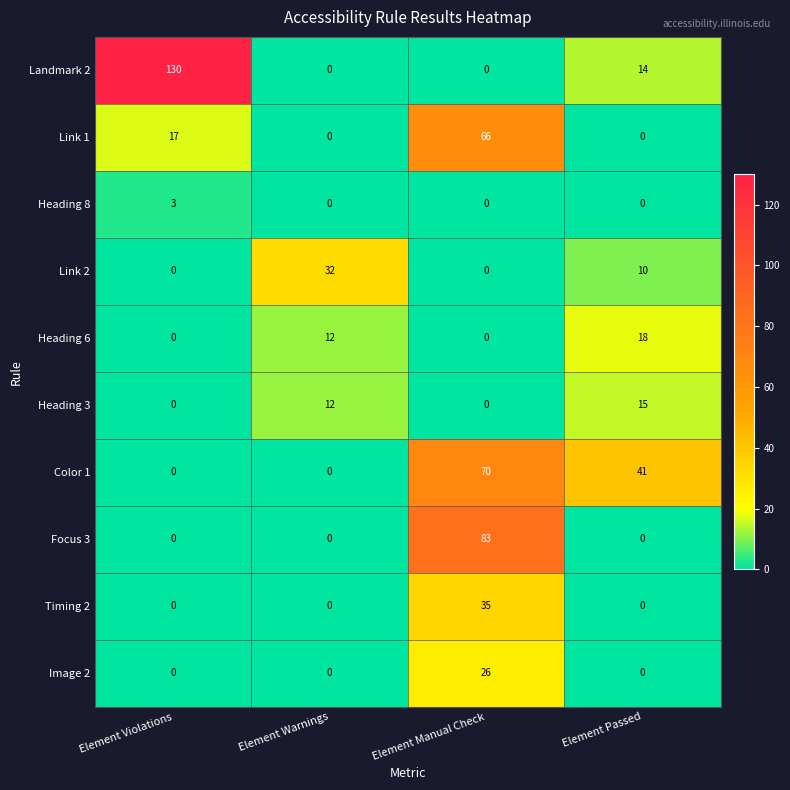

What is the greatest value displayed?

130